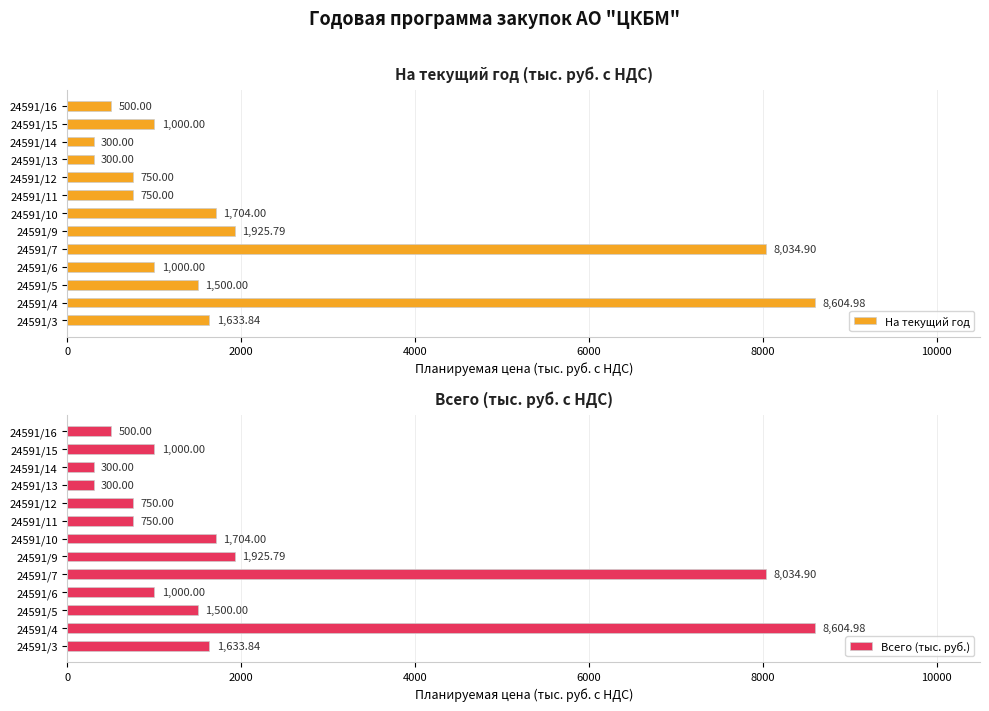

How many categories are shown in the chart?

13